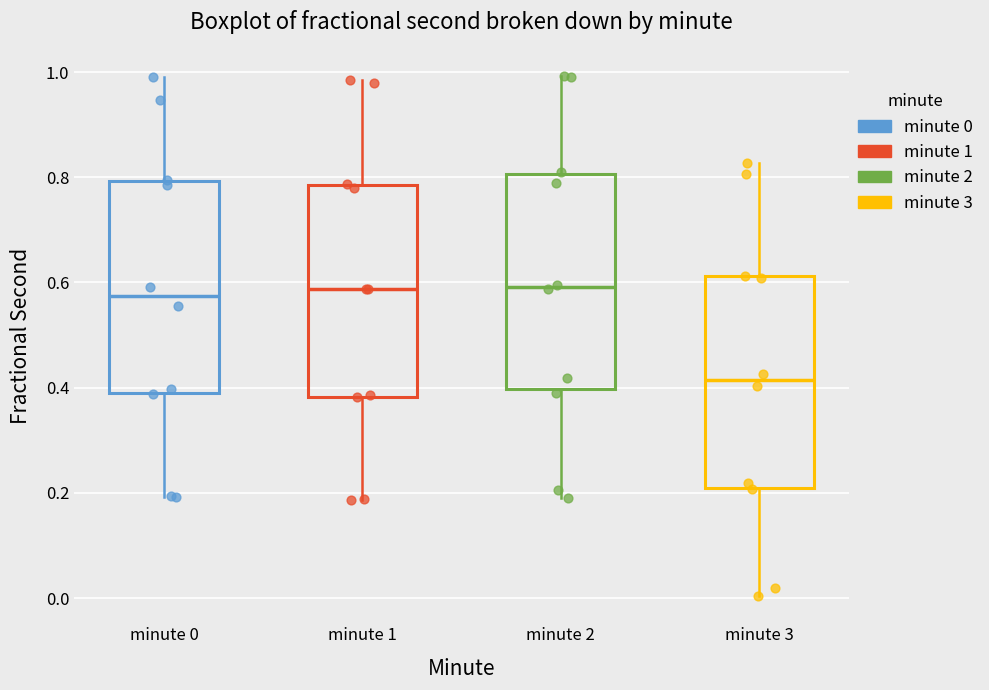

Reading left to right, transcribe this box plot: for each box, give where its median line is, the range the box spans, and where its two whiskers end, as read against the y-axis. The values are not printed on the chart, so give them approximately, as read against the axis.

minute 0: median 0.58, box 0.40 to 0.80, whiskers 0.20 to 1.00
minute 1: median 0.58, box 0.38 to 0.78, whiskers 0.18 to 0.98
minute 2: median 0.60, box 0.40 to 0.80, whiskers 0.20 to 1.00
minute 3: median 0.42, box 0.20 to 0.62, whiskers 0.00 to 0.82